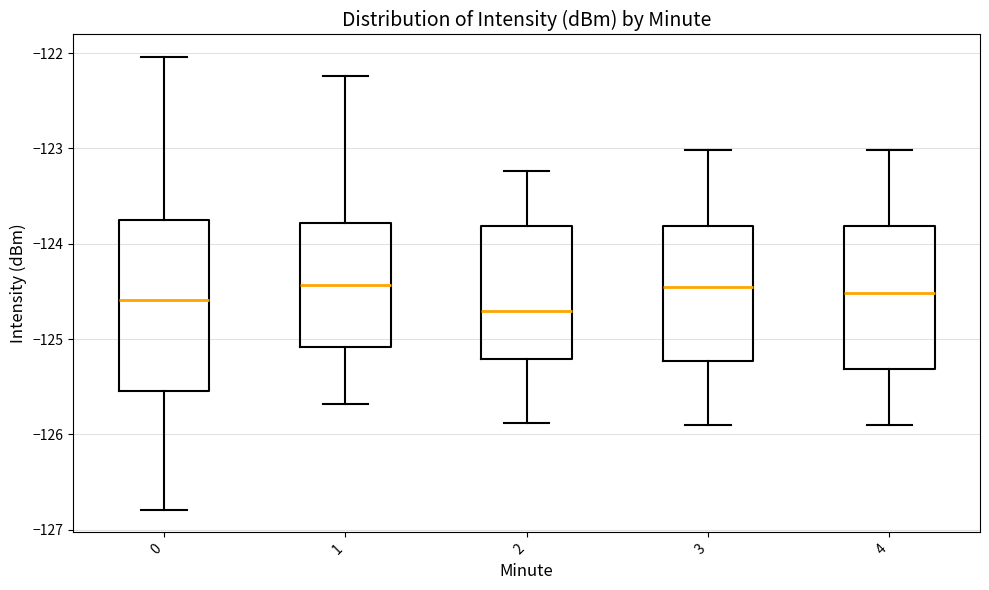

Reading left to right, transcribe this box plot: for each box, give where its median line is, the range the box spans, and where its two whiskers end, as read against the y-axis. The values are not printed on the chart, so give them approximately, as read against the axis.

0: median -124.6, box -125.5 to -123.8, whiskers -126.8 to -122.0
1: median -124.4, box -125.1 to -123.8, whiskers -125.7 to -122.2
2: median -124.7, box -125.2 to -123.8, whiskers -125.9 to -123.2
3: median -124.5, box -125.2 to -123.8, whiskers -125.9 to -123.0
4: median -124.5, box -125.3 to -123.8, whiskers -125.9 to -123.0